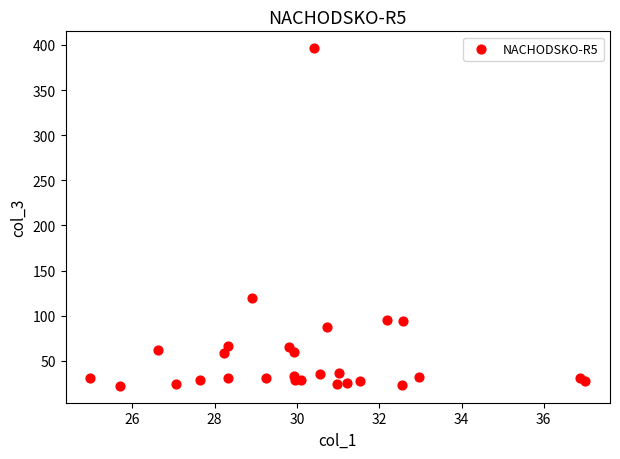

What Y value in the scatter plot is closest to 209?

120.1